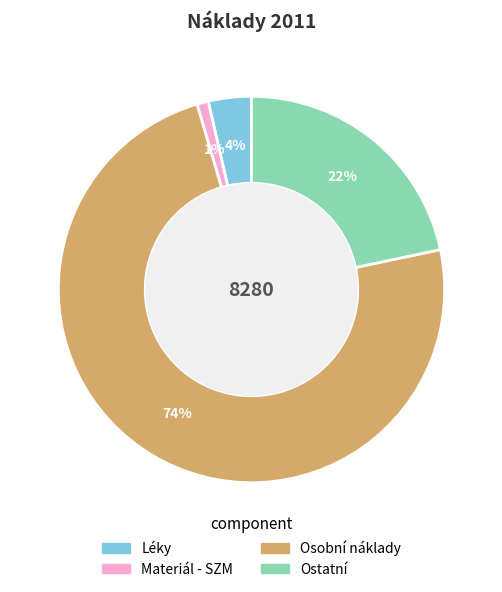

Is Osobní náklady the majority of the pie?

Yes